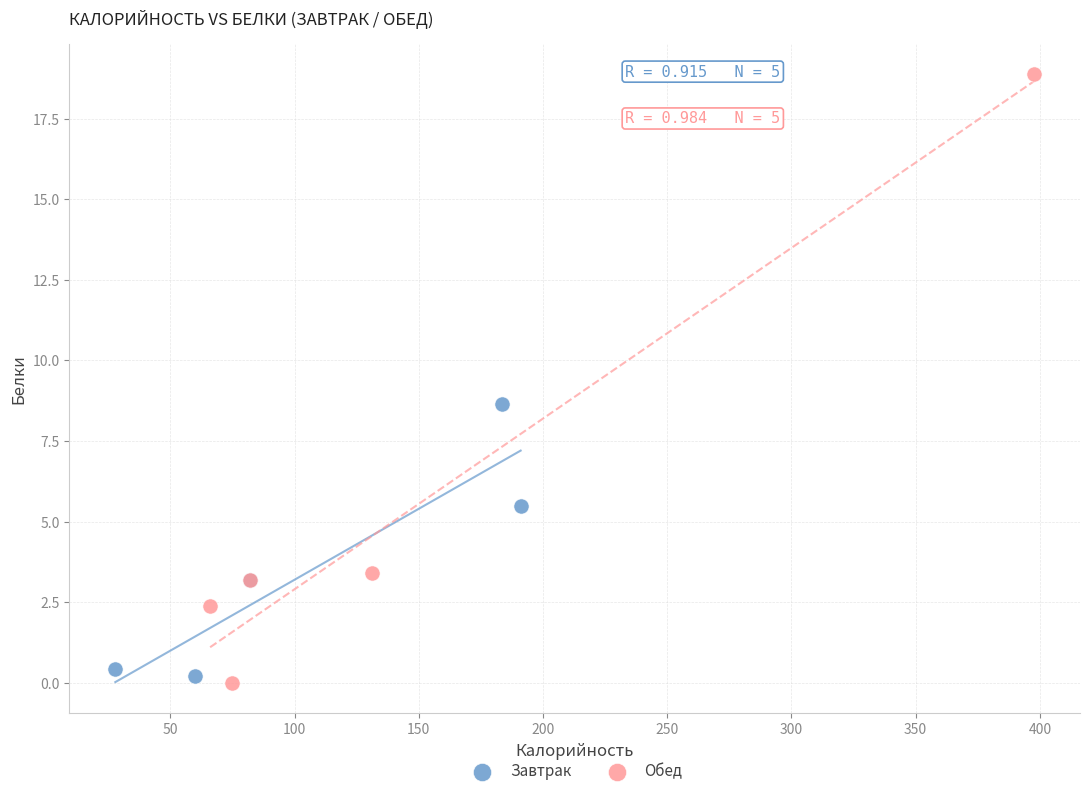

Which series contains the highest Y value?

Обед